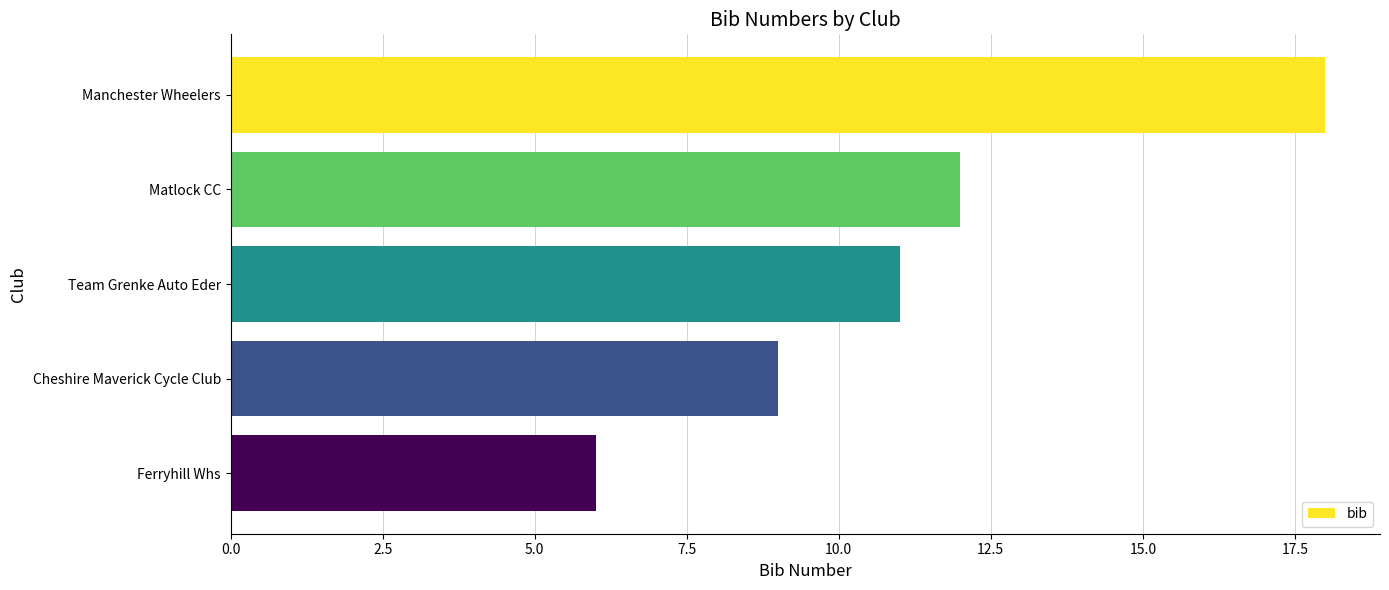

Reading top to bottom, transcribe all the data shown in this chart.

18	12	11	9	6